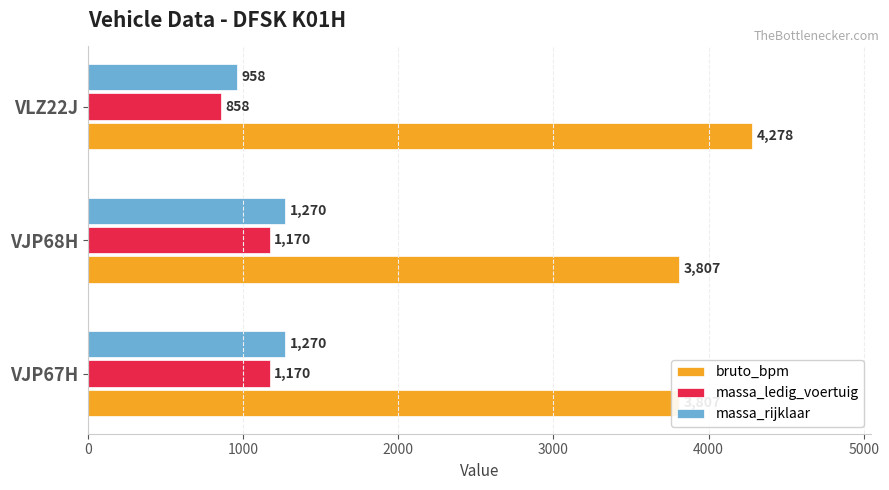

Read the bruto_bpm value at 0, to the nearest 50.

3800